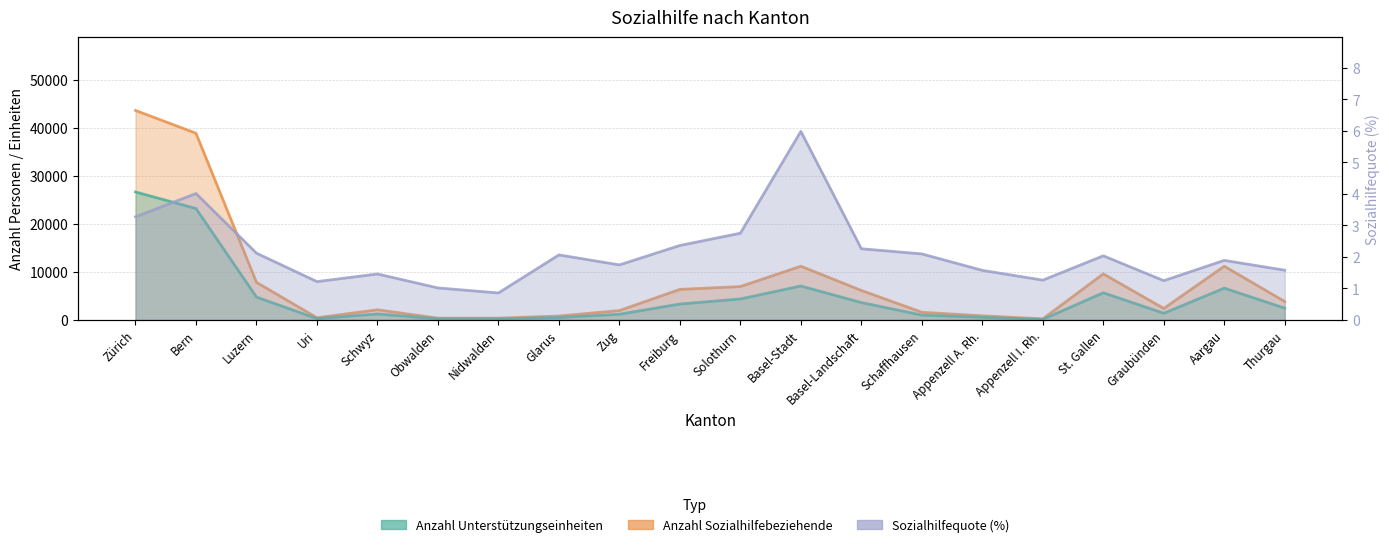

Which series has the widest spread of values?

Anzahl Sozialhilfebeziehende